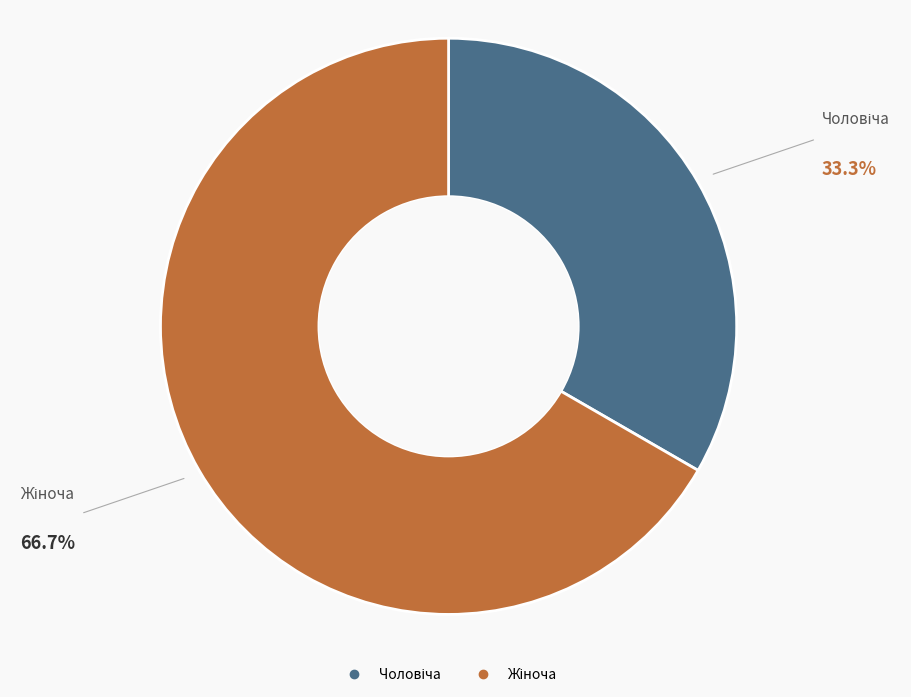

Is there a majority slice in this chart?

Yes